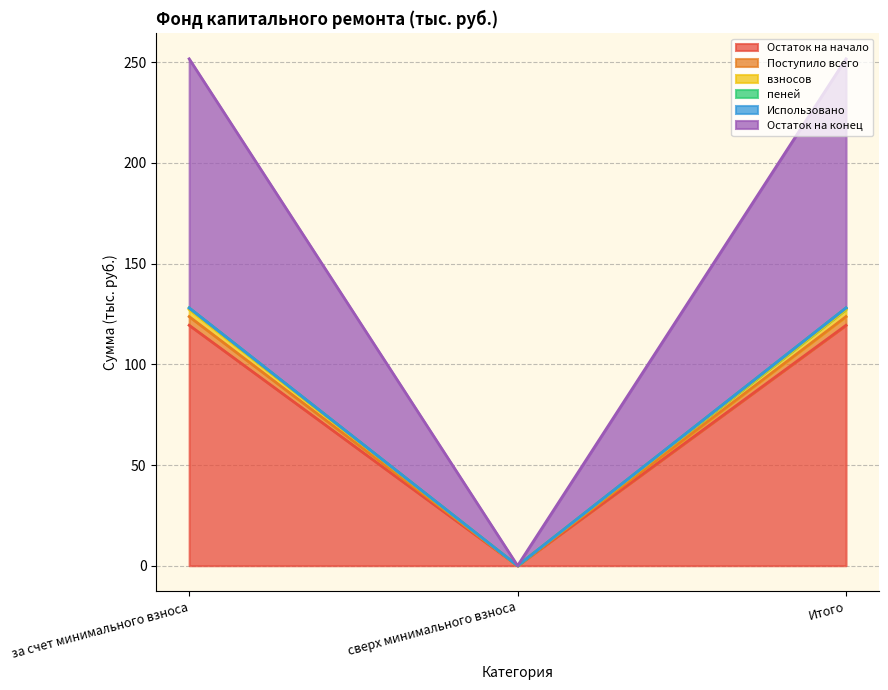

What is the maximum value for Остаток на начало?

119.4